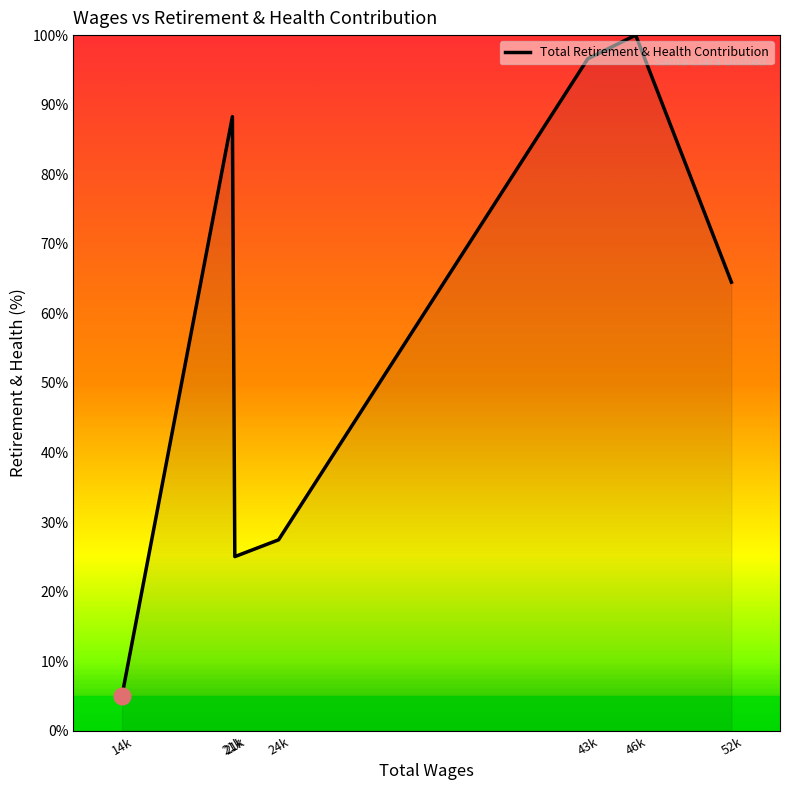

Rank the categories by value from highest to lowest.

46k, 43k, 21k, 52k, 24k, 21k, 14k